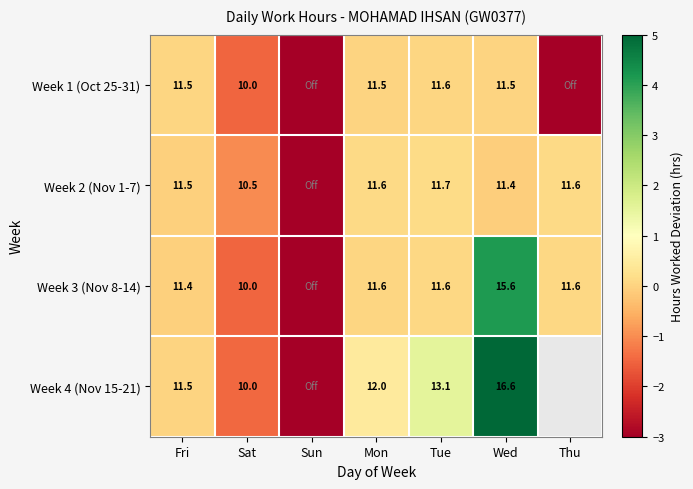

List the series in order of their peak value, highest first.

Week 4 (Nov 15-21), Week 3 (Nov 8-14), Week 2 (Nov 1-7), Week 1 (Oct 25-31)